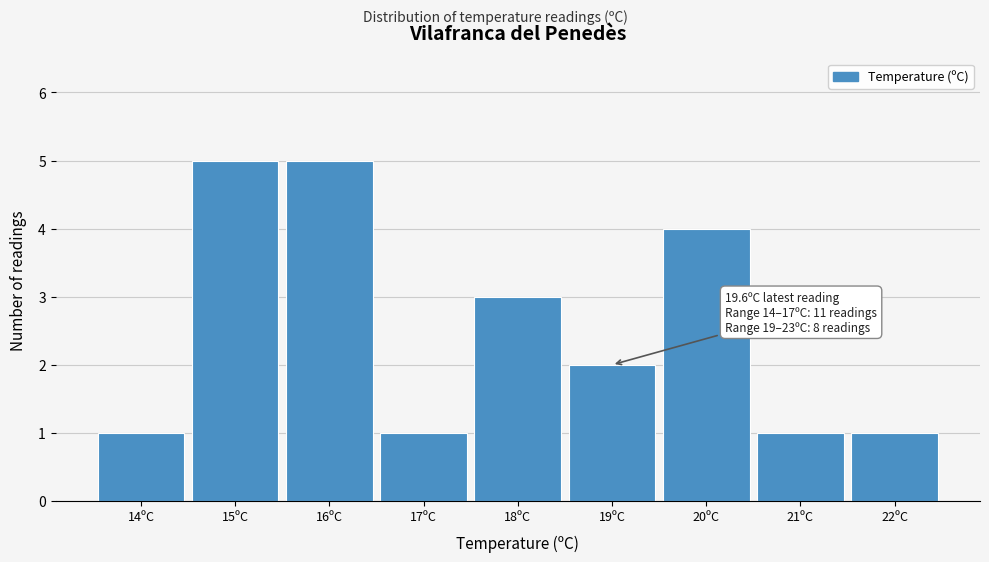

Reading left to right, list all the values displayed in this chart.

1	5	5	1	3	2	4	1	1